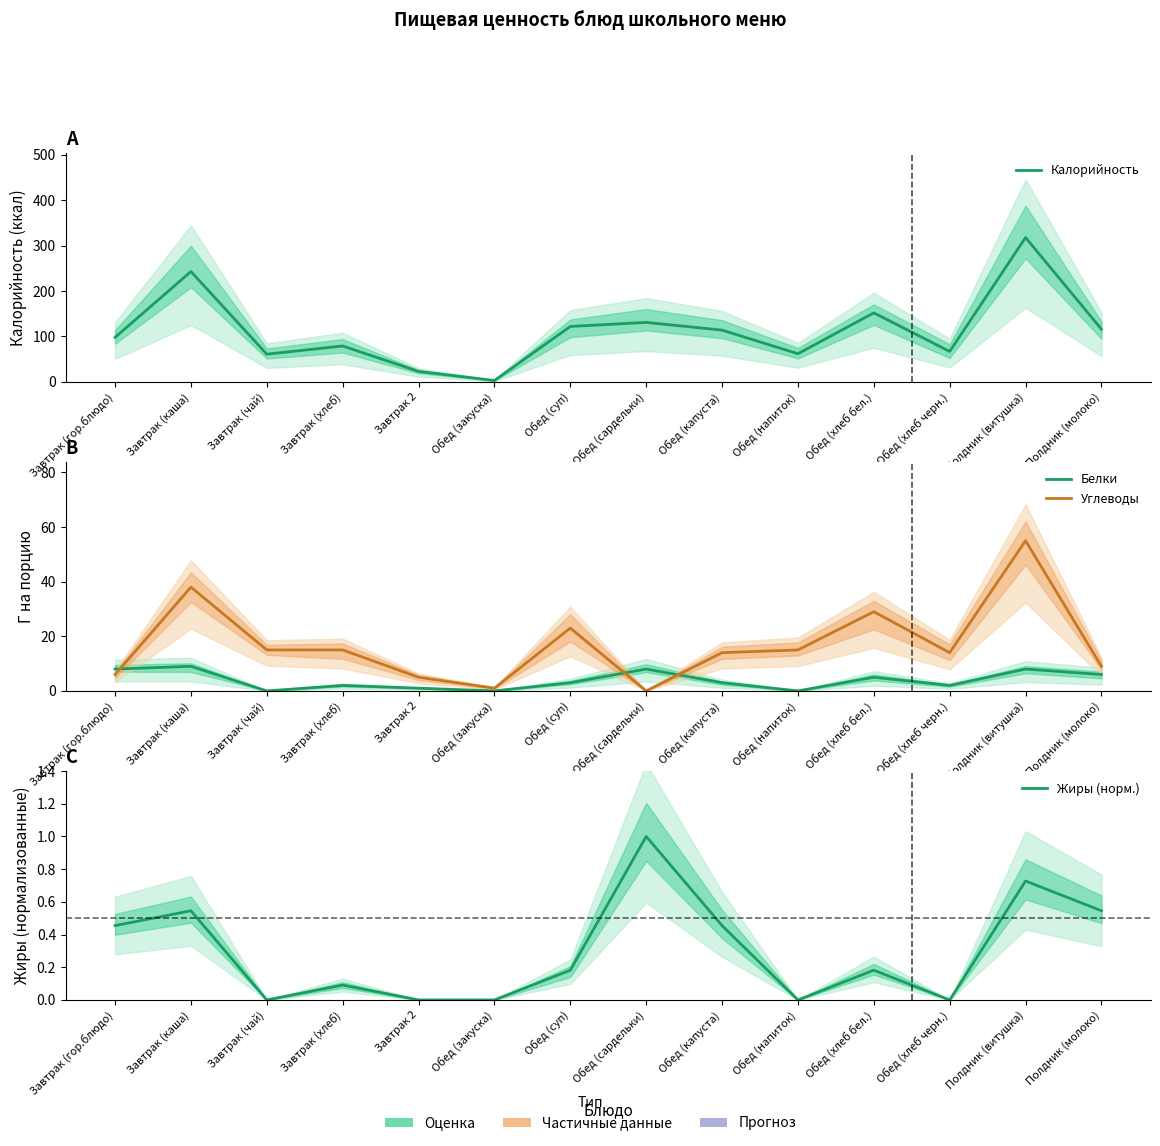

What is the average value of the Углеводы series?

17.1